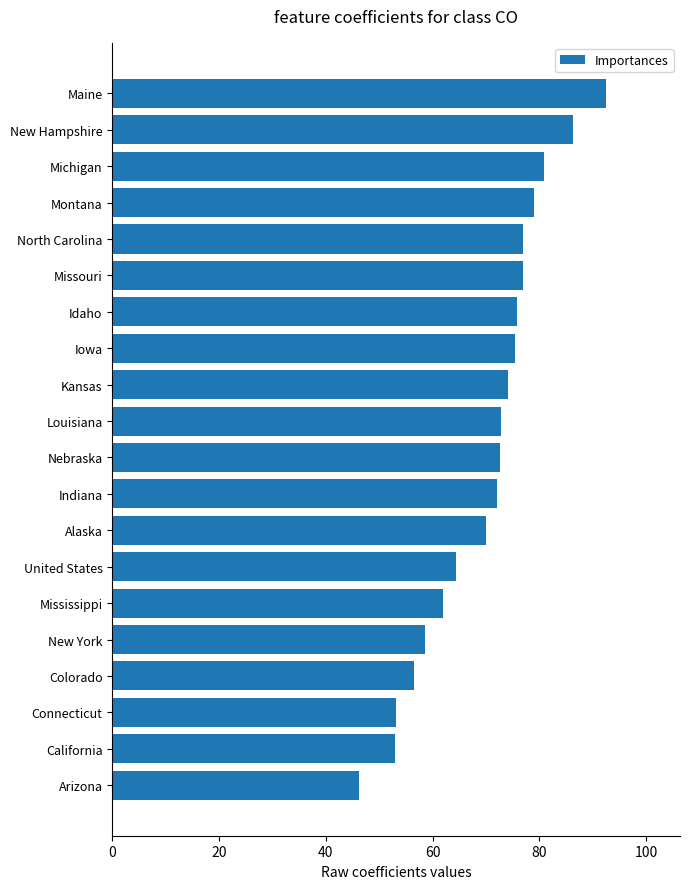

The value at New Hampshire is 86.2. True or false?

True